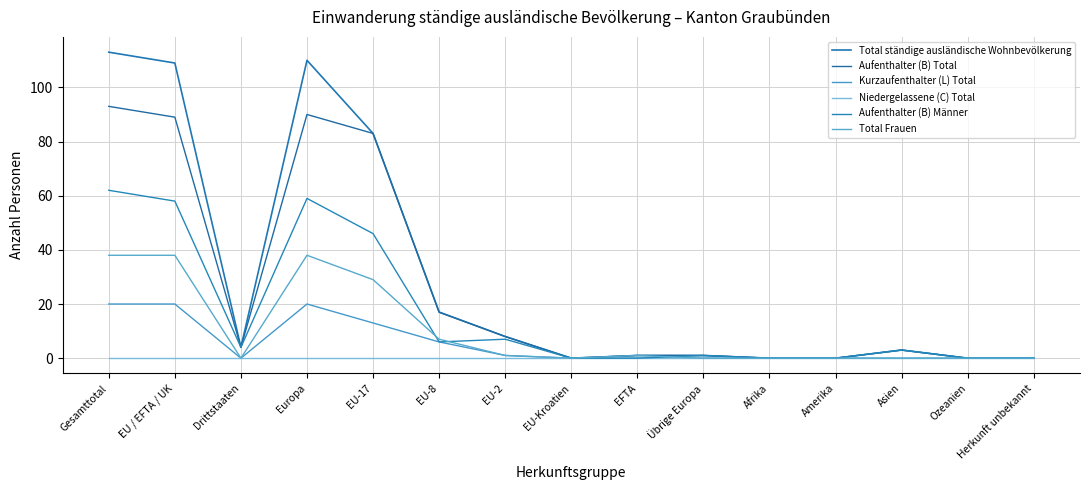

Is this an area chart (filled region under the line)?

No